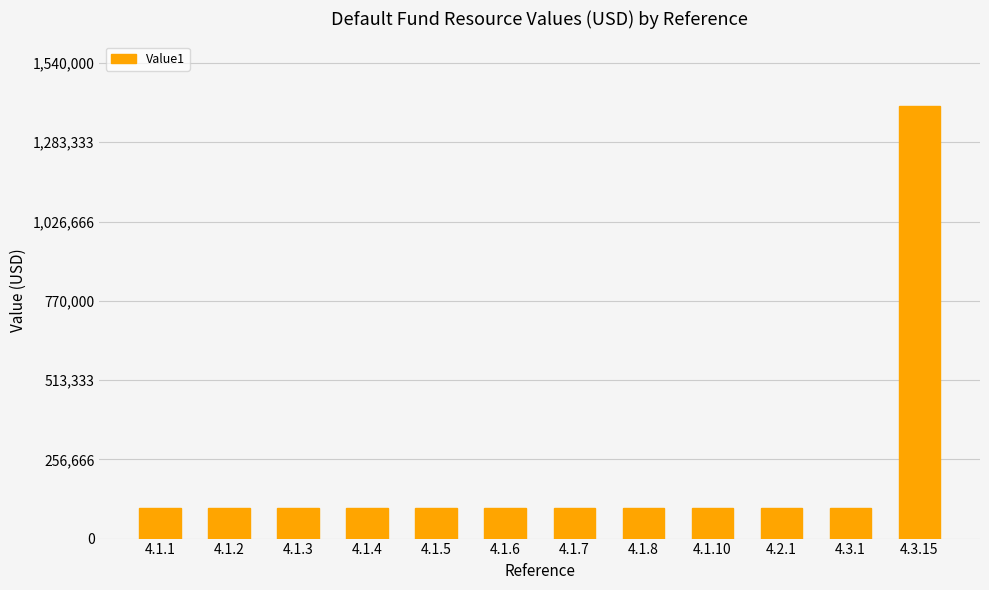

Reading left to right, transcribe all the data shown in this chart.

100000	100000	100000	100000	100000	100000	100000	100000	100000	100000	100000	1400000